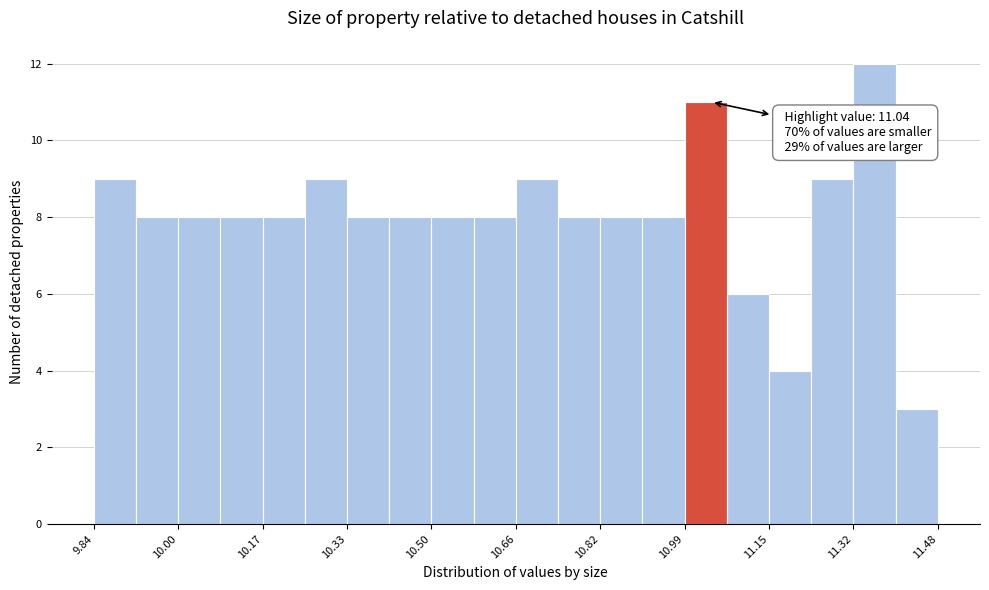

Which range on the x-axis has the tallest bar?

11.316 to 11.398